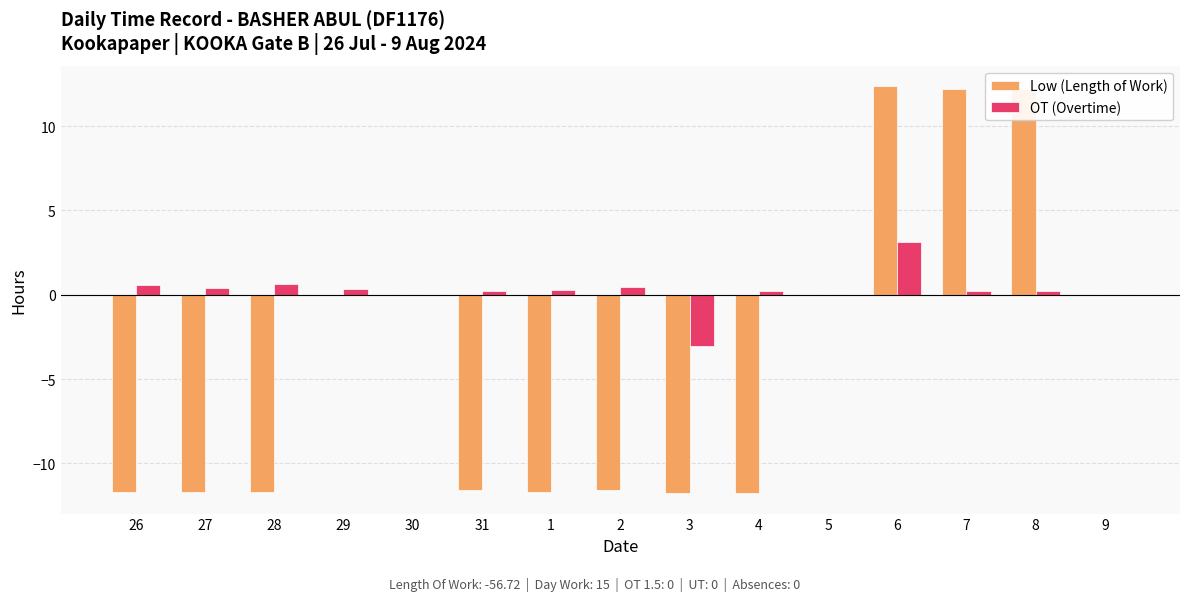

What is the highest value of the OT (Overtime) series?

3.1